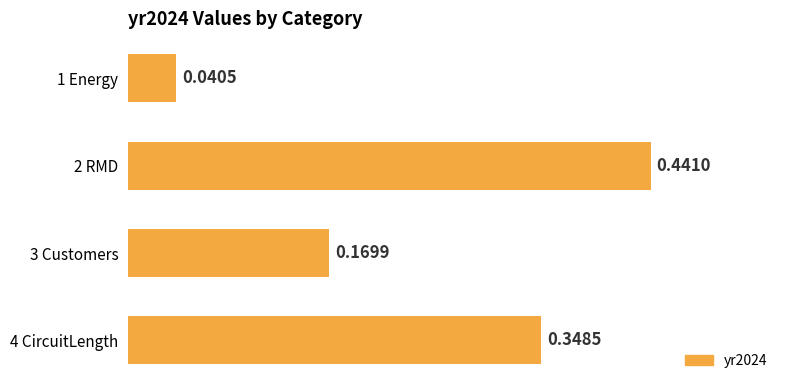

Count the values in the range 0 to 1.

4